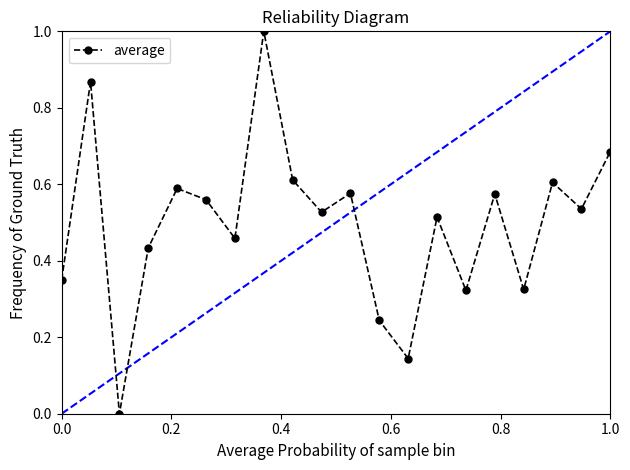

What is the greatest value displayed?

1.0